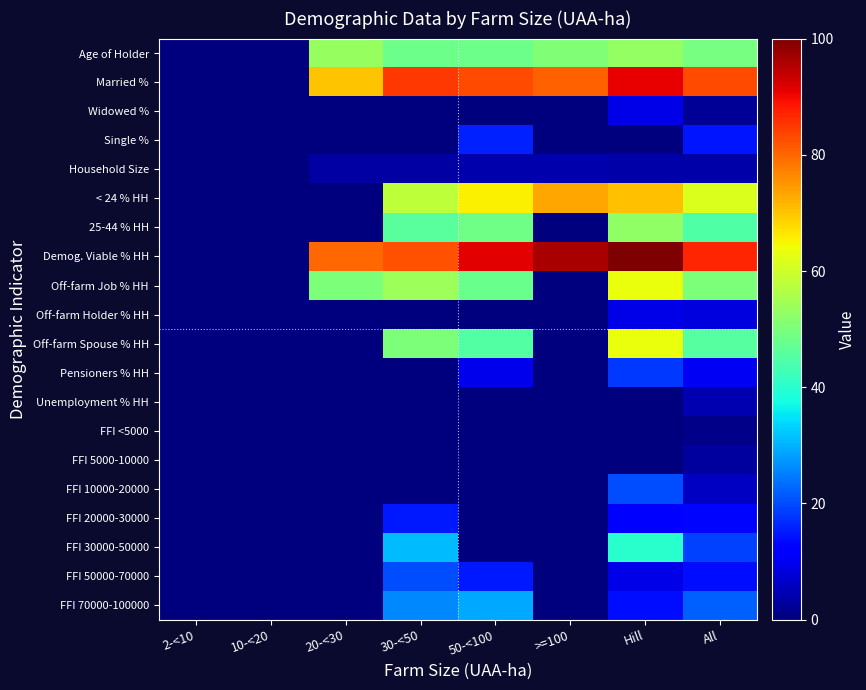

How many categories are shown in the chart?

8